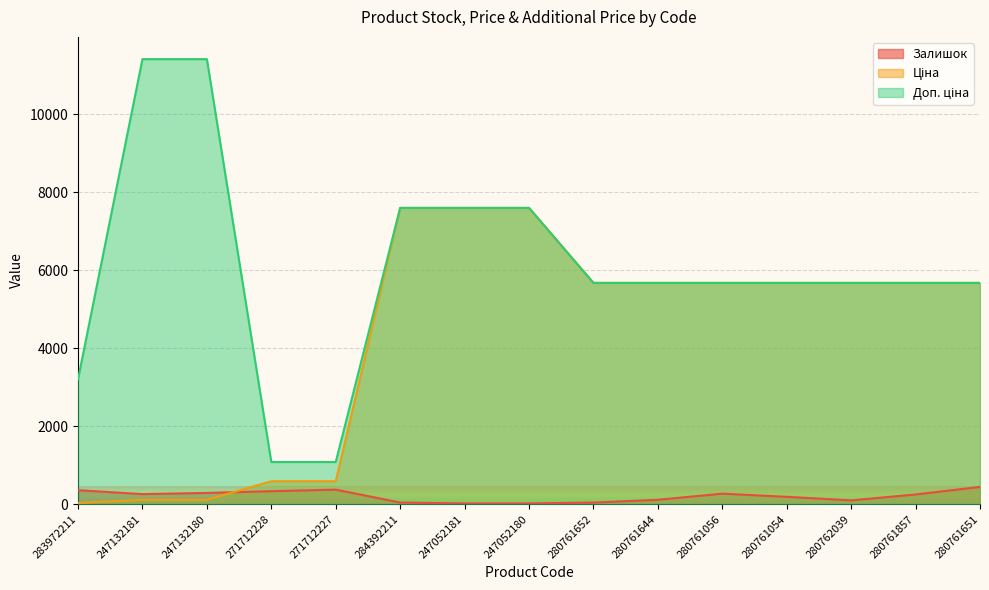

How many values in the Ціна series are below 5673?

5